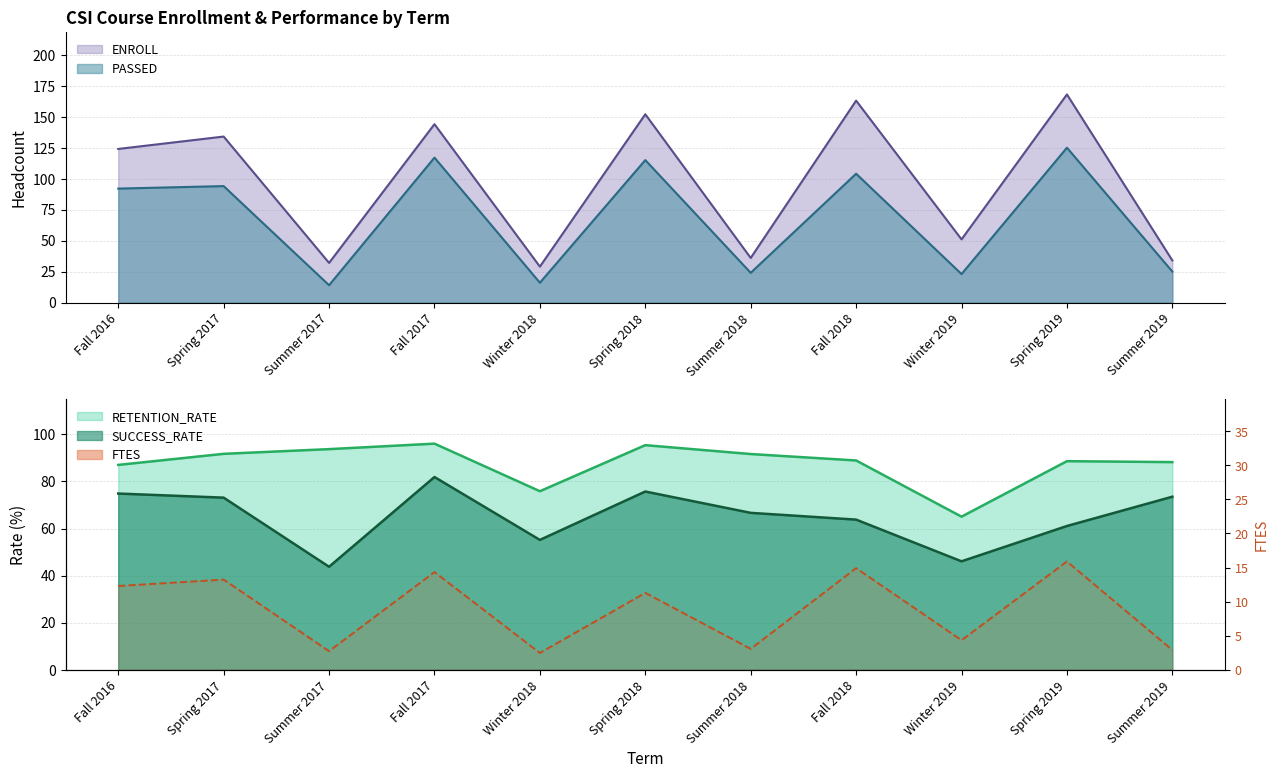

Reading left to right, what are all the values shown in this chart?

SUCCESS_RATE: Fall 2016=74.9	Spring 2017=73.1	Summer 2017=43.8	Fall 2017=81.9	Winter 2018=55.2	Spring 2018=75.7	Summer 2018=66.7	Fall 2018=63.8	Winter 2019=46.1	Spring 2019=61.1	Summer 2019=73.5
RETENTION_RATE: Fall 2016=87.0	Spring 2017=91.8	Summer 2017=93.8	Fall 2017=96.1	Winter 2018=75.9	Spring 2018=95.4	Summer 2018=91.7	Fall 2018=88.9	Winter 2019=65.0	Spring 2019=88.6	Summer 2019=88.2
FTES: Fall 2016=12.3	Spring 2017=13.2	Summer 2017=2.7	Fall 2017=14.3	Winter 2018=2.5	Spring 2018=11.3	Summer 2018=3.1	Fall 2018=14.9	Winter 2019=4.3	Spring 2019=15.9	Summer 2019=2.9
PASSED: Fall 2016=92.0	Spring 2017=94.0	Summer 2017=14.0	Fall 2017=117.0	Winter 2018=16.0	Spring 2018=115.0	Summer 2018=24.0	Fall 2018=104.0	Winter 2019=23.0	Spring 2019=125.0	Summer 2019=25.0
ENROLL: Fall 2016=124.0	Spring 2017=134.0	Summer 2017=32.0	Fall 2017=144.0	Winter 2018=29.0	Spring 2018=152.0	Summer 2018=36.0	Fall 2018=163.0	Winter 2019=51.0	Spring 2019=168.0	Summer 2019=34.0